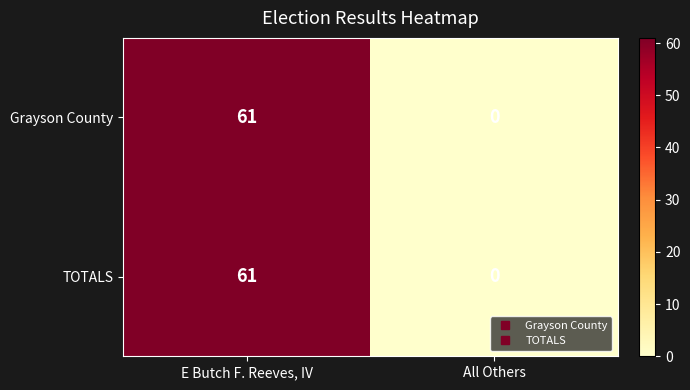

True or false: Grayson County has a value of 98 at E Butch F. Reeves, IV.

False